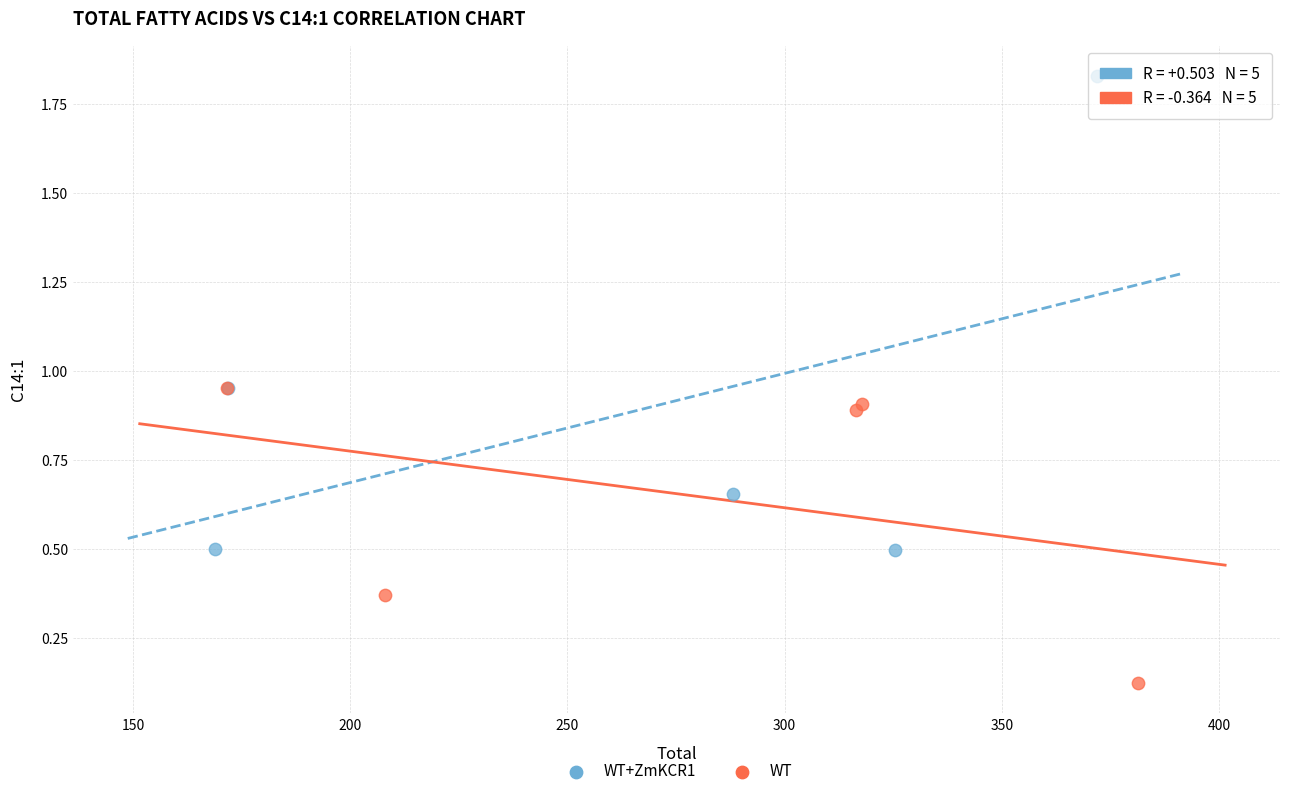

Which series has the largest Y range (max minus min)?

WT+ZmKCR1